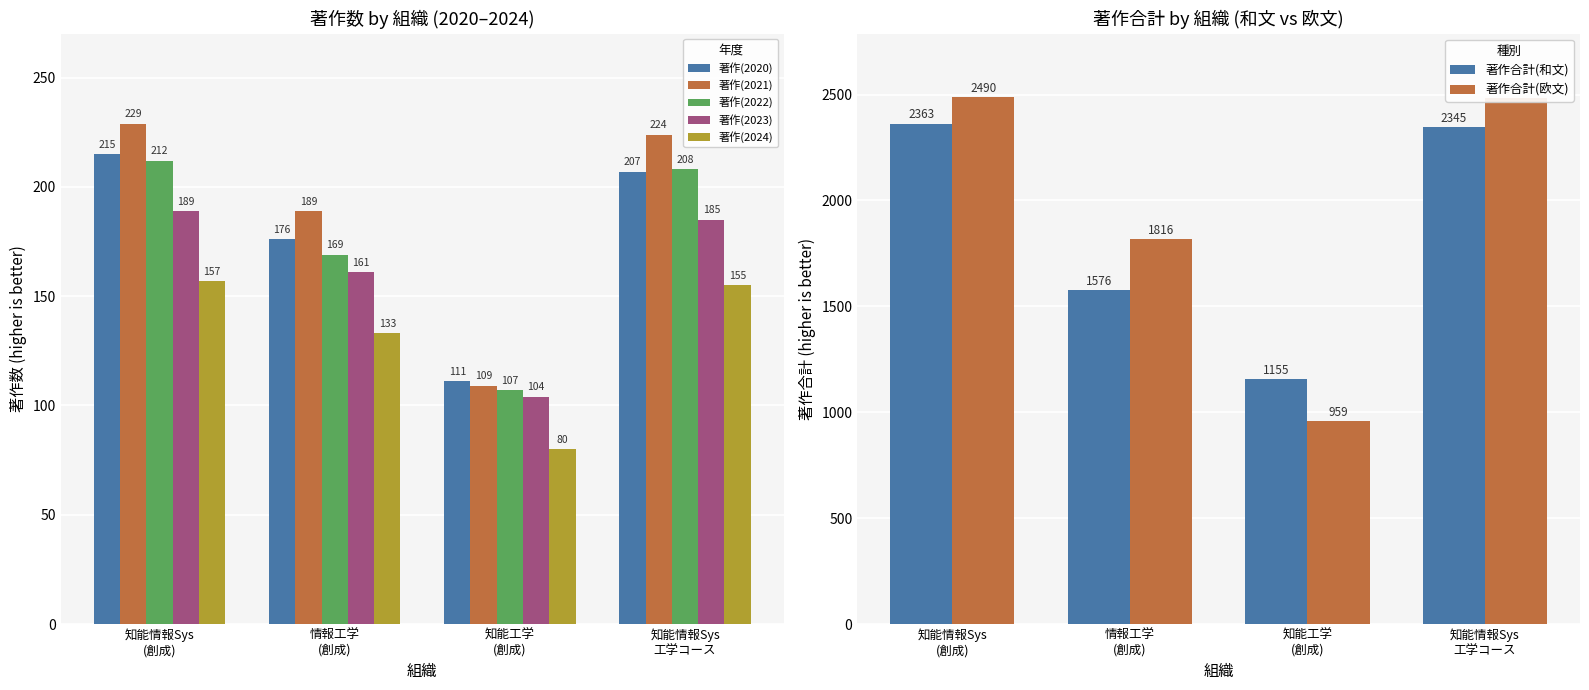

What is the sum of all 著作(2021) values?

751